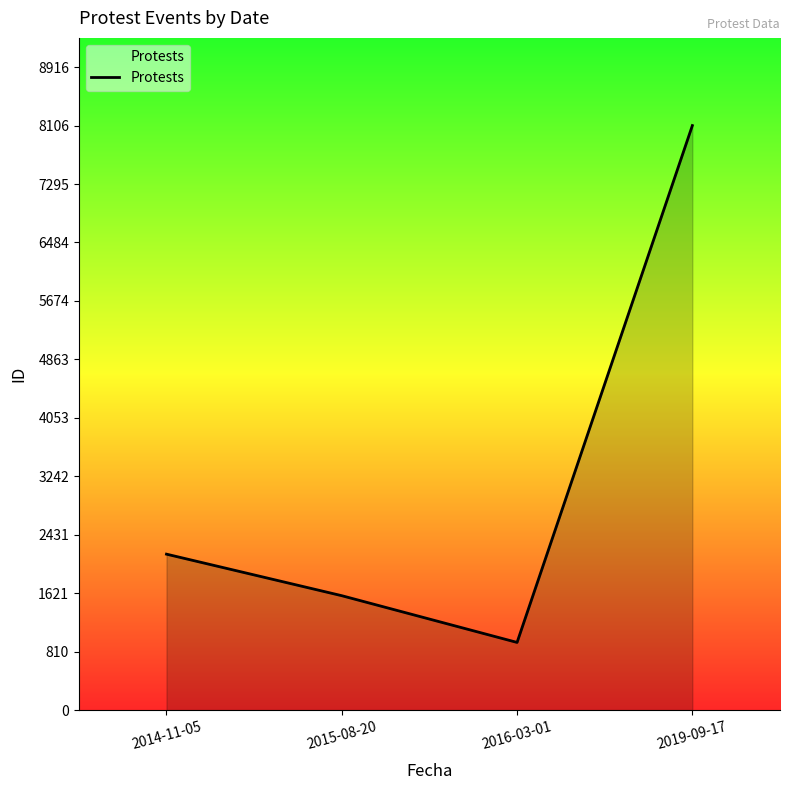

What is the maximum value shown in the chart?

8106